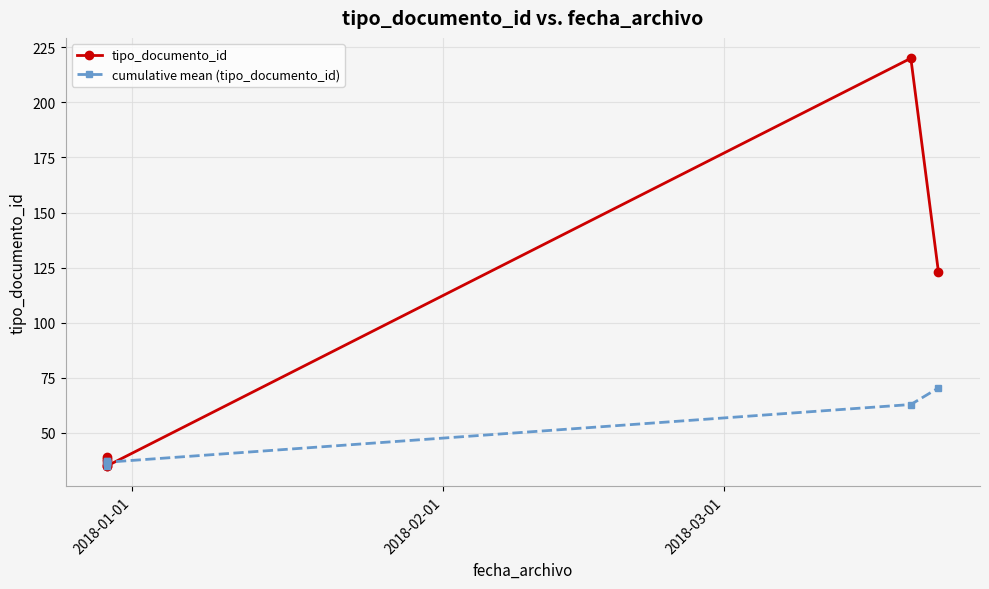

True or false: cumulative mean (tipo_documento_id) has more than 0 points higher than both neighbors.

True